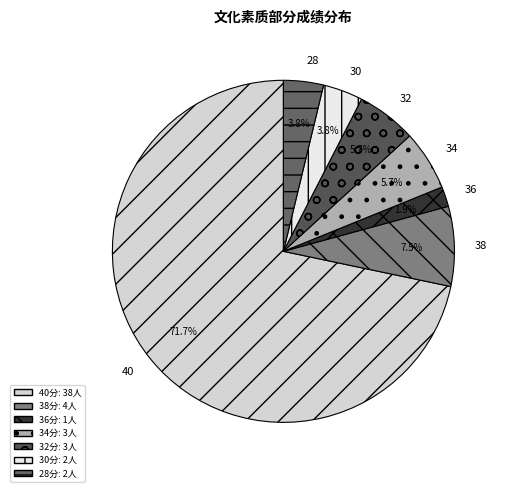

Which category accounts for the majority?

40